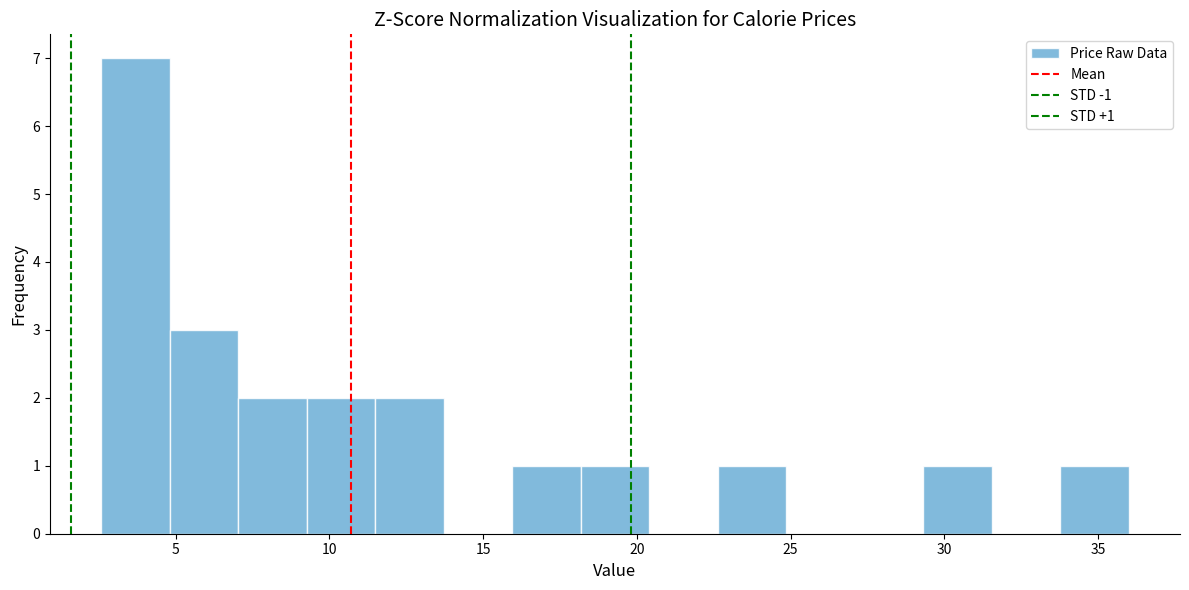

Which range on the x-axis has the tallest bar?

2.5 to 5.0